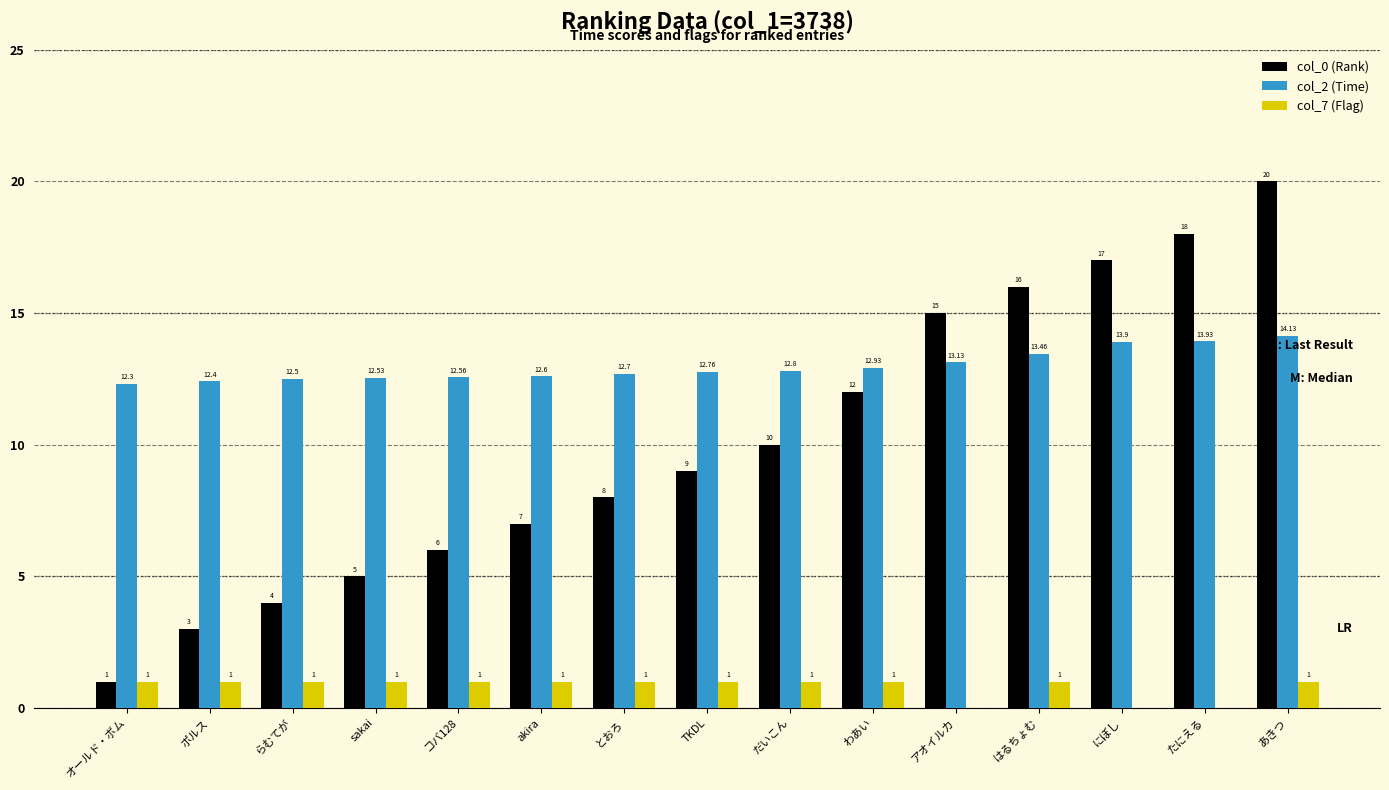

At which label is col_2 (Time) closest to 13?

わあい